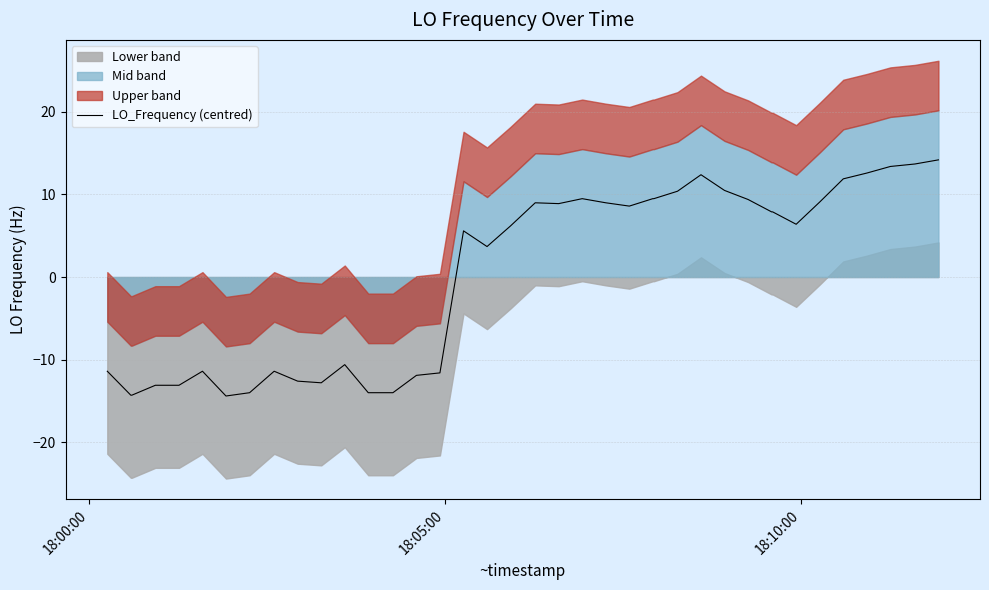

What is the lowest value of the LO_Frequency (centred) series?

-14.4